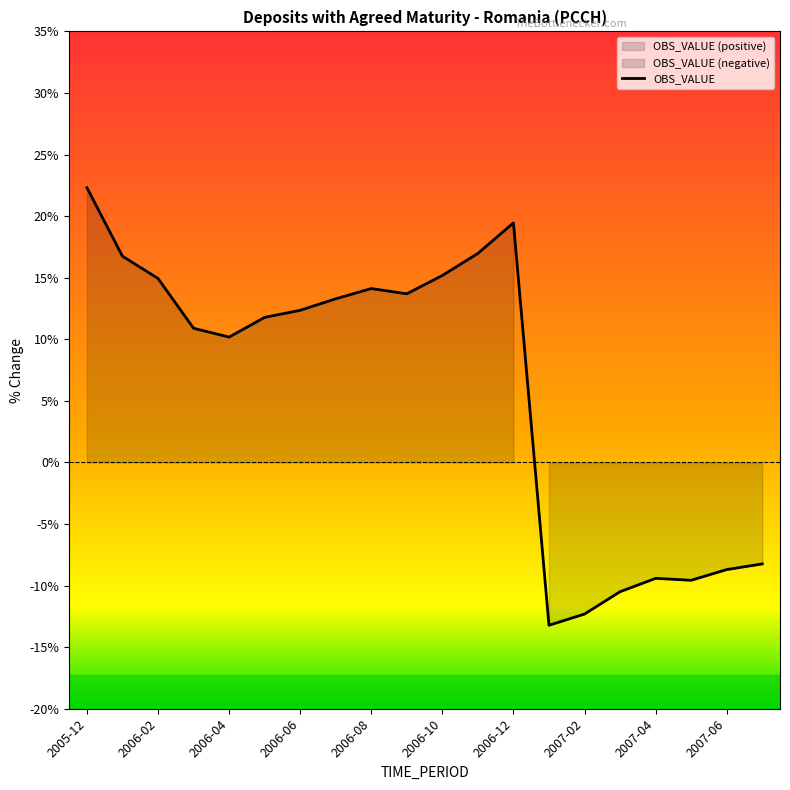

Where does the data first go above 12?

2005-12